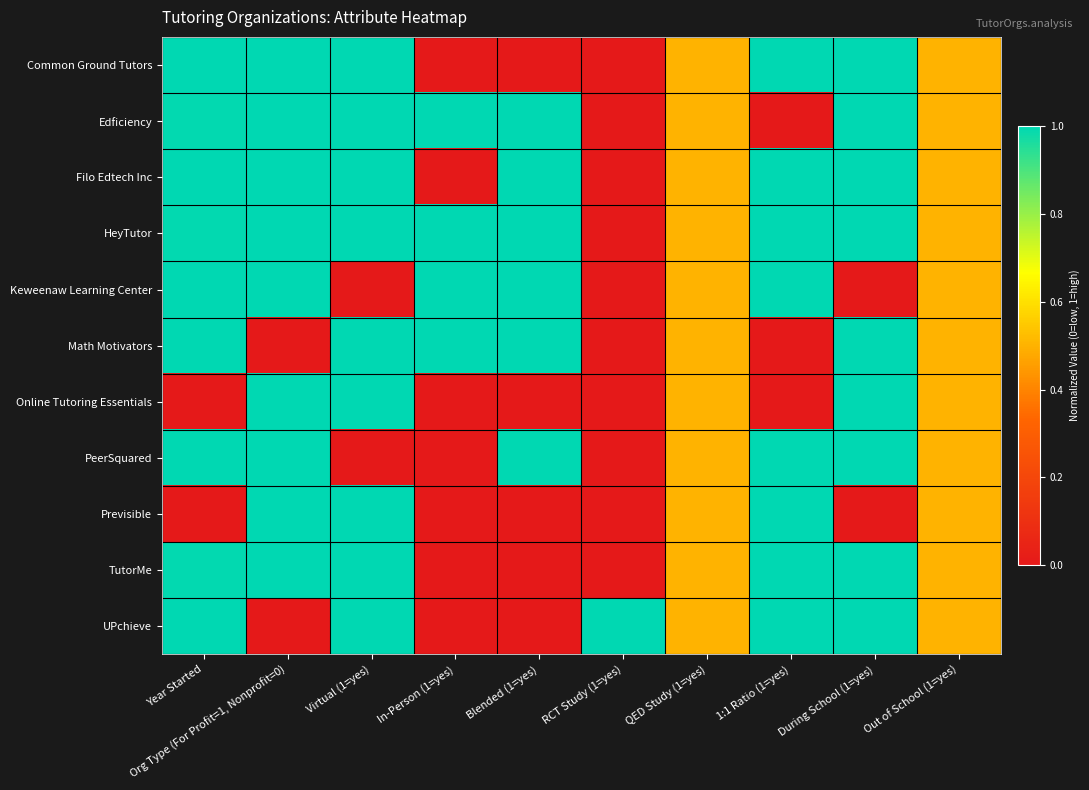

What is the difference between the highest and lowest values at Year Started?

1.0